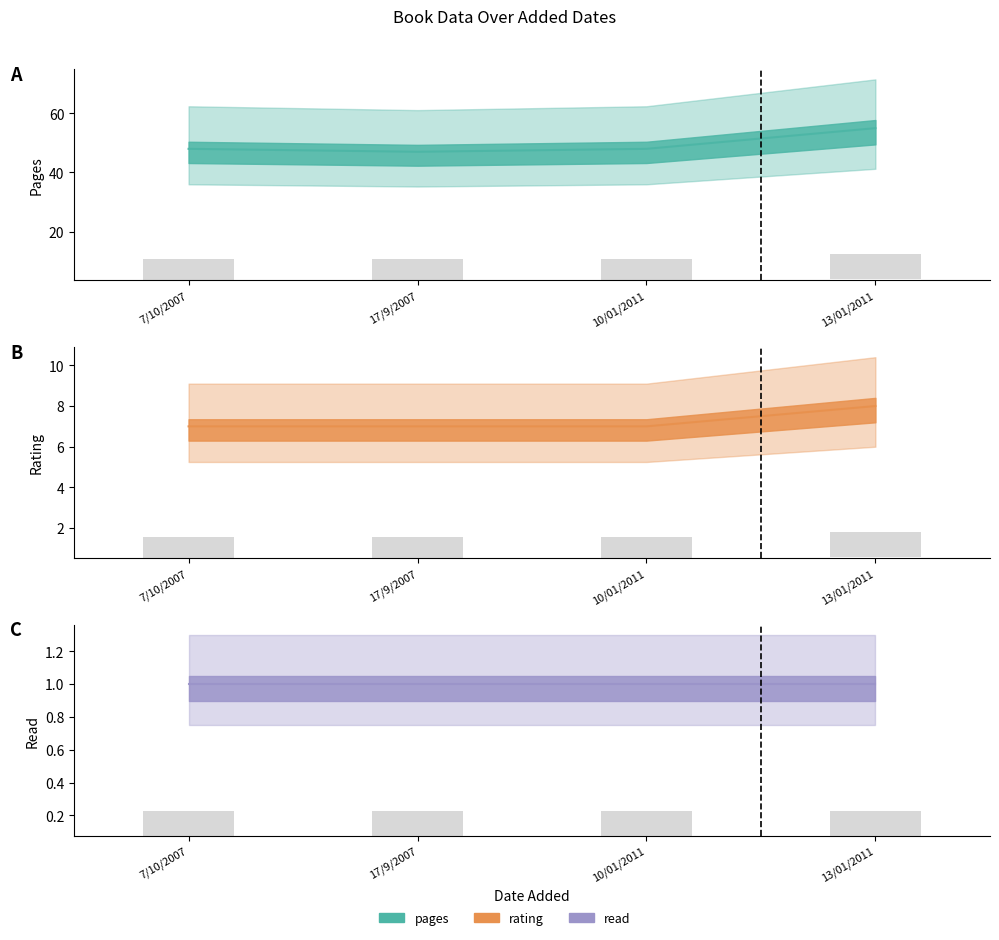

At which label is rating closest to 7?

7/10/2007